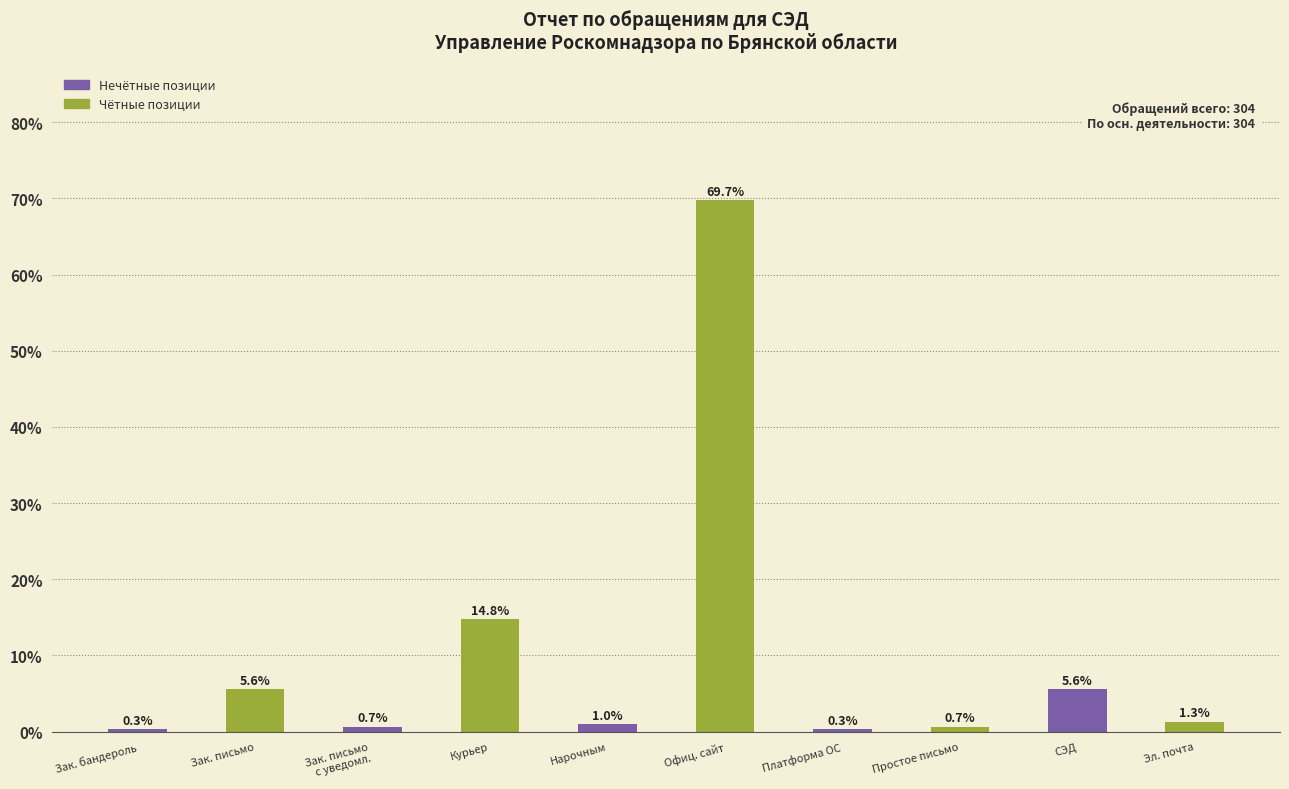

Reading left to right, what are all the values shown in this chart?

0.3	5.6	0.7	14.8	1.0	69.7	0.3	0.7	5.6	1.3